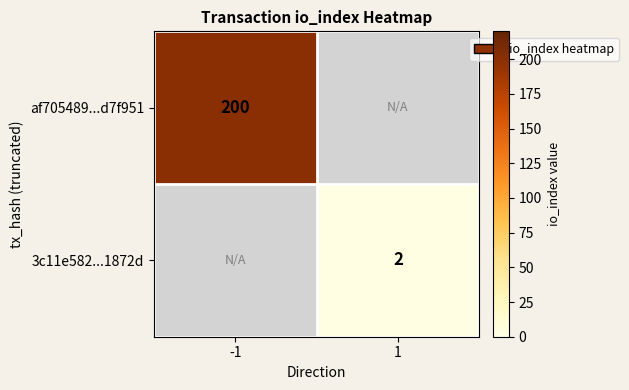

At how many categories does at least one series exceed 135?

1